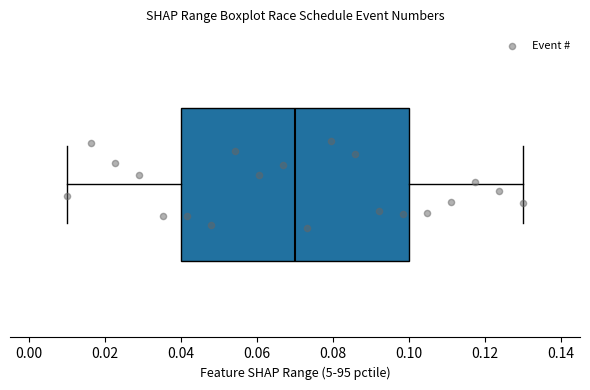

Read this box plot against the x-axis: the position of the median line, the range covered by the box, and the ends of both whiskers. The values are not printed on the chart, so give them approximately, as read against the axis.

median 0.07, box 0.04 to 0.10, whiskers 0.01 to 0.13